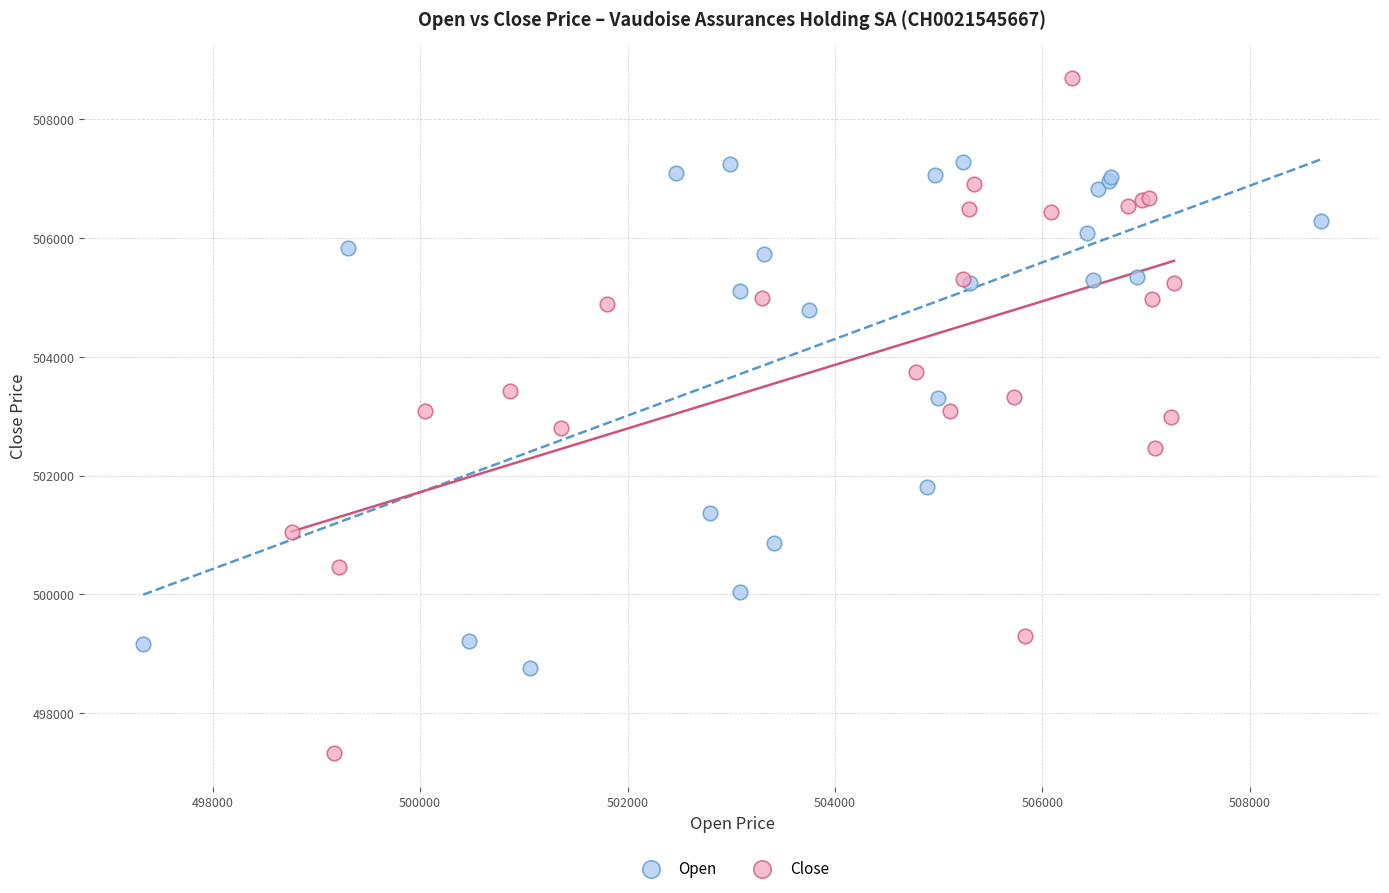

Which series contains the highest Y value?

Close